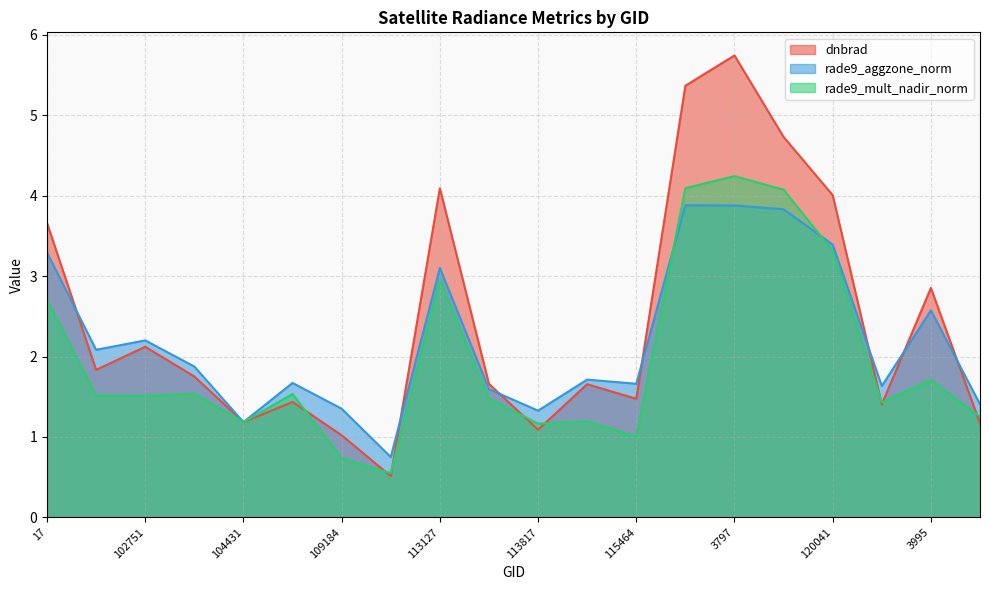

Rank the series at 3995 from highest to lowest value.

dnbrad, rade9_aggzone_norm, rade9_mult_nadir_norm